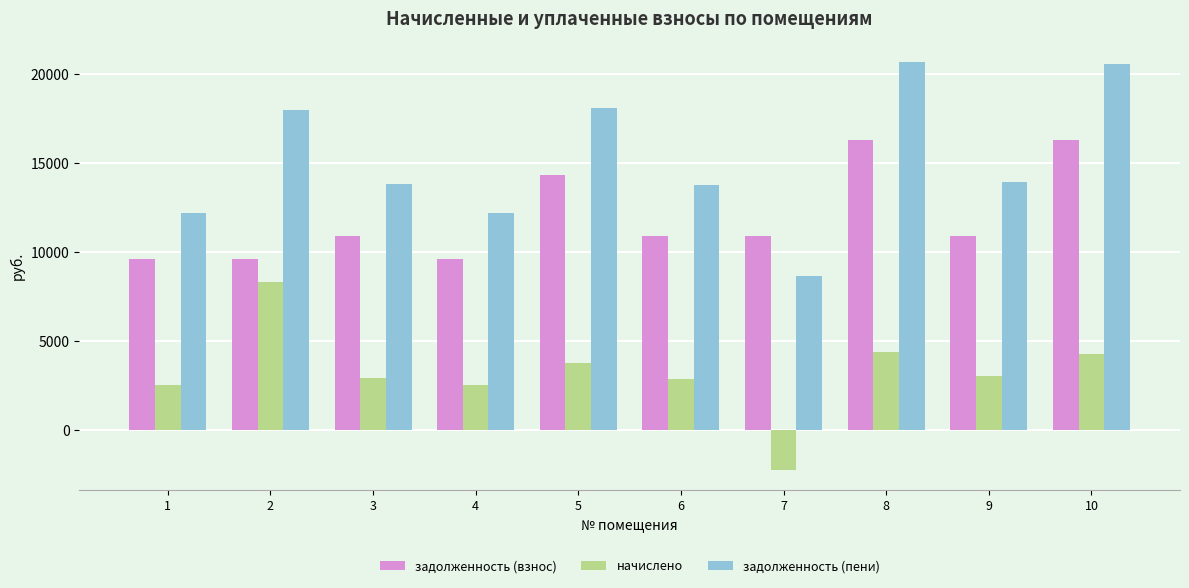

What is the value of the начислено bar at the 2nd from the left?

8333.6